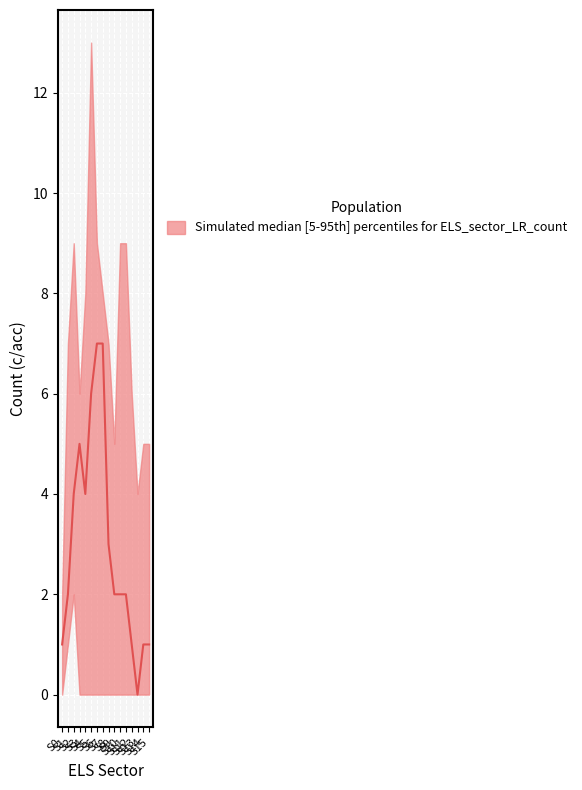

Reading right to left, extract all data points from this chart.

lower: 0	0	0	0	0	0	0	0	0	0	0	0	0	2	1	0
median: 1	1	0	1	2	2	2	3	7	7	6	4	5	4	2	1
upper: 5	5	4	6	9	9	5	7	8	9	13	8	6	9	7	2